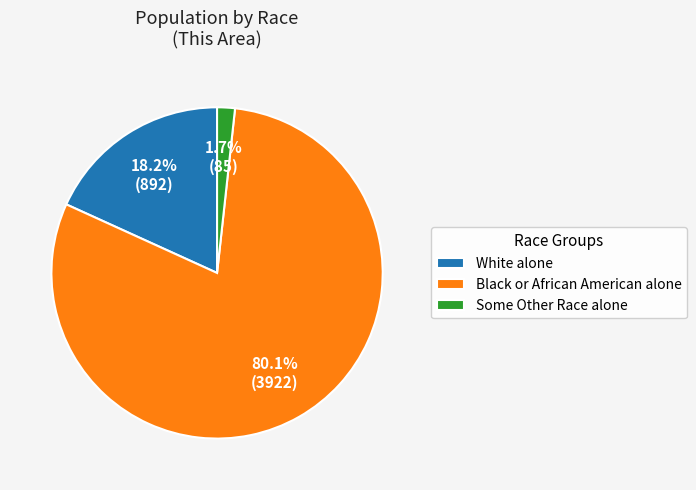

What portion of the pie excludes Some Other Race alone?

98.3%